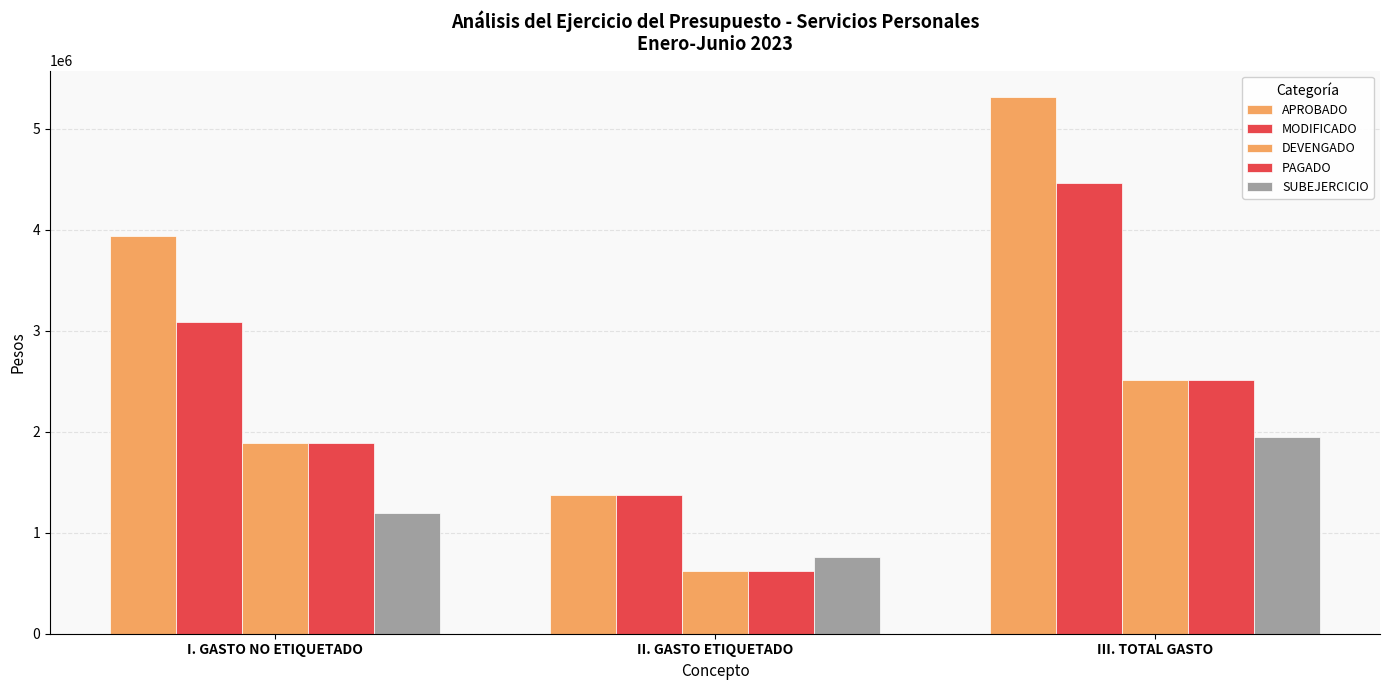

How many bars are there in each group?

5